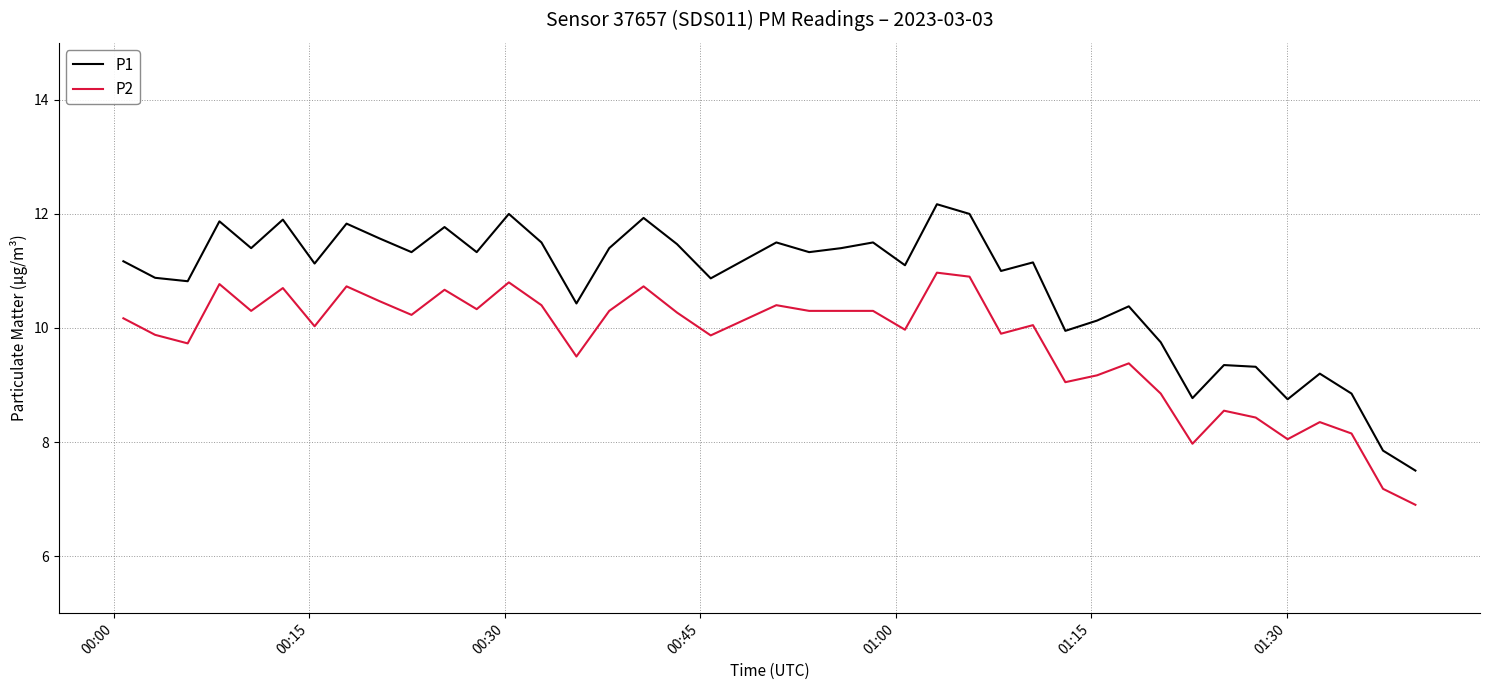

What is the difference between the maximum and minimum values in the P1 series?

4.7